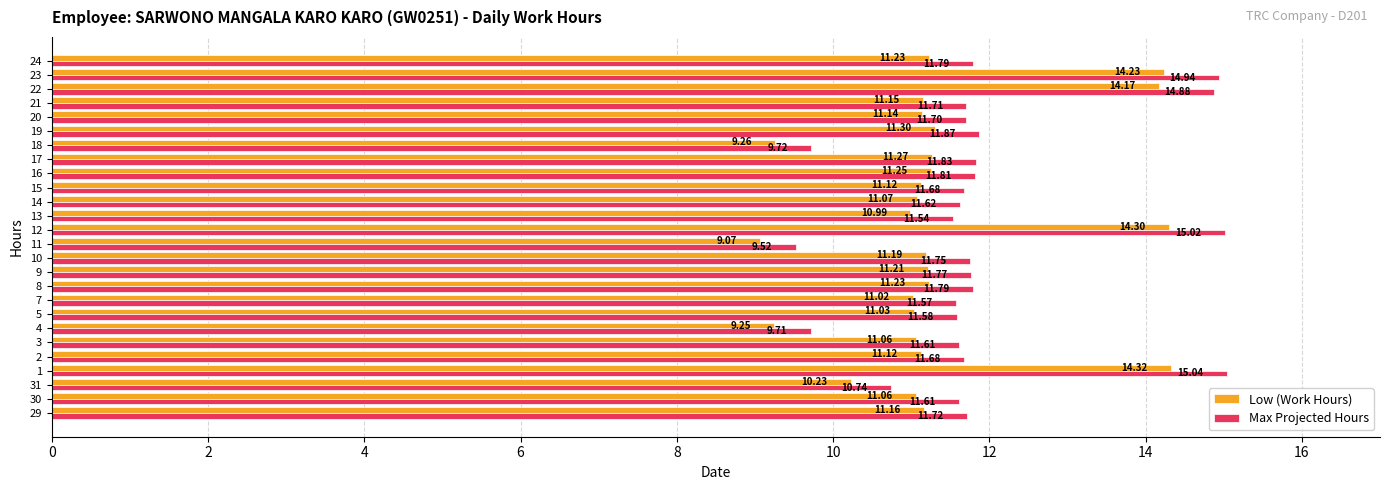

At which label is Max Projected Hours closest to 12?

19